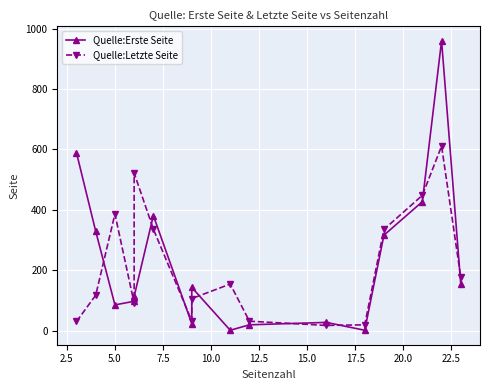

What is the minimum value shown in the chart?

1